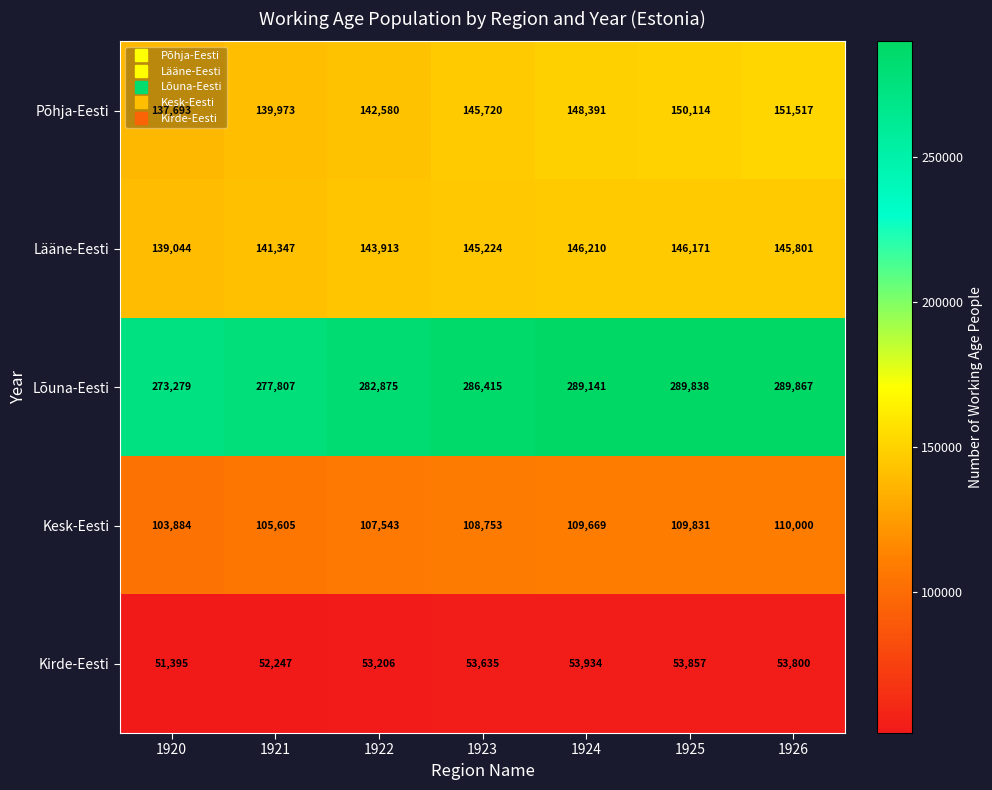

Which series has the widest spread of values?

Lõuna-Eesti